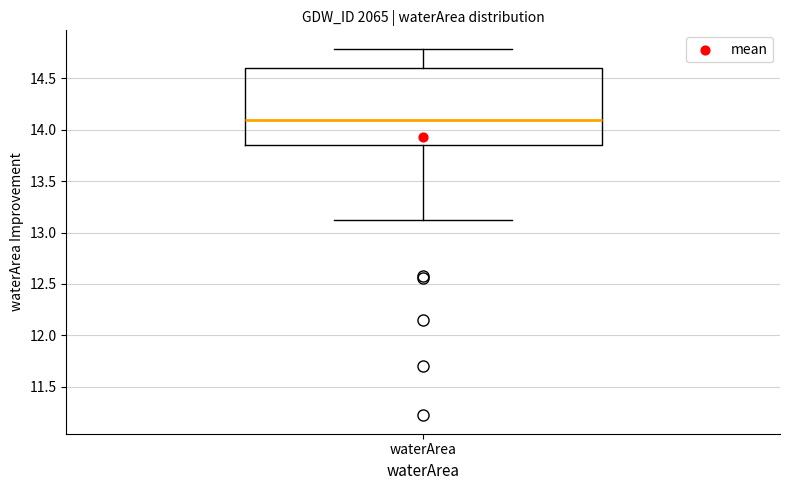

Where is the lower edge of the box for waterArea on the y-axis? The values are not printed on the chart, so give them approximately, as read against the axis.

13.85